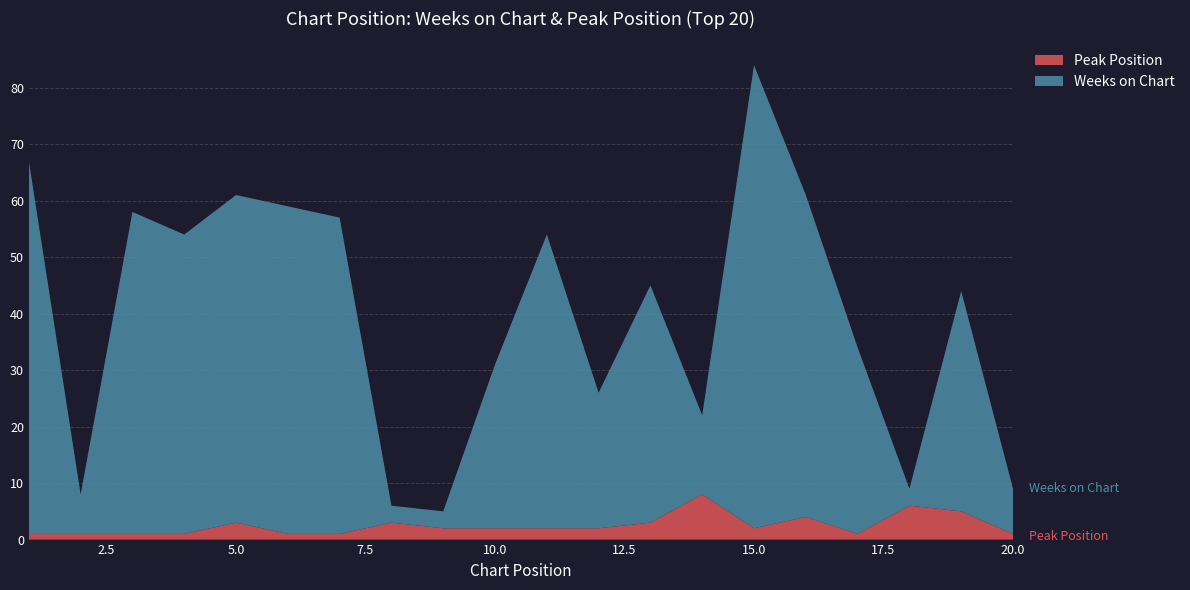

Reading right to left, list all the values displayed in this chart.

Weeks on Chart: 20=8	19=39	18=3	17=33	16=57	15=82	14=14	13=42	12=24	11=52	10=29	9=3	8=3	7=56	6=58	5=58	4=53	3=57	2=7	1=66
Peak Position: 20=1	19=5	18=6	17=1	16=4	15=2	14=8	13=3	12=2	11=2	10=2	9=2	8=3	7=1	6=1	5=3	4=1	3=1	2=1	1=1